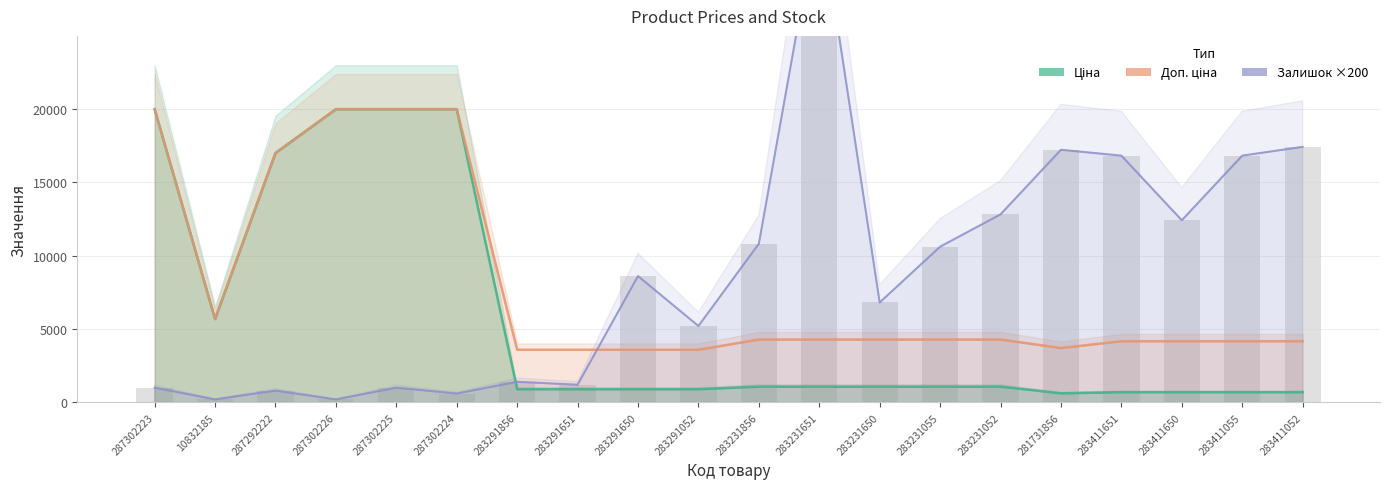

Rank the categories by Доп. ціна value from lowest to highest.

283291856, 283291651, 283291650, 283291052, 281731856, 283411651, 283411650, 283411055, 283411052, 283231856, 283231651, 283231650, 283231055, 283231052, 10832185, 287292222, 287302223, 287302226, 287302225, 287302224